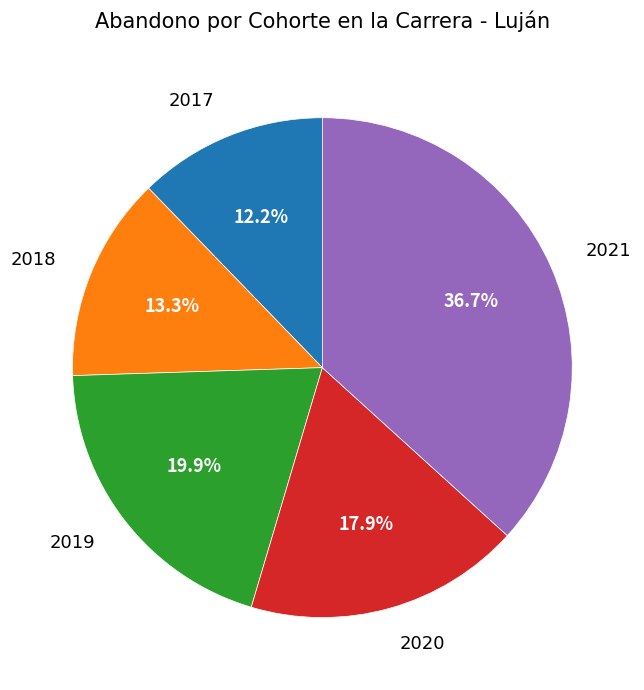

Is there a majority slice in this chart?

No